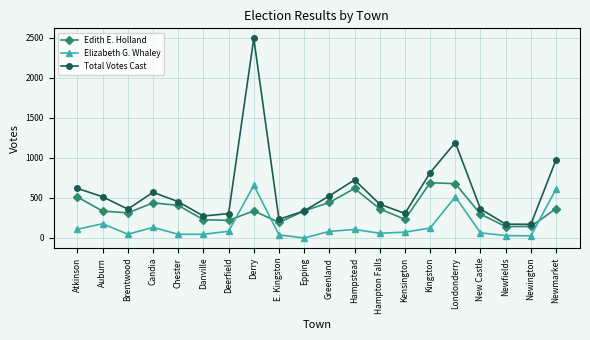

The value of Total Votes Cast at New Castle is 362. True or false?

True